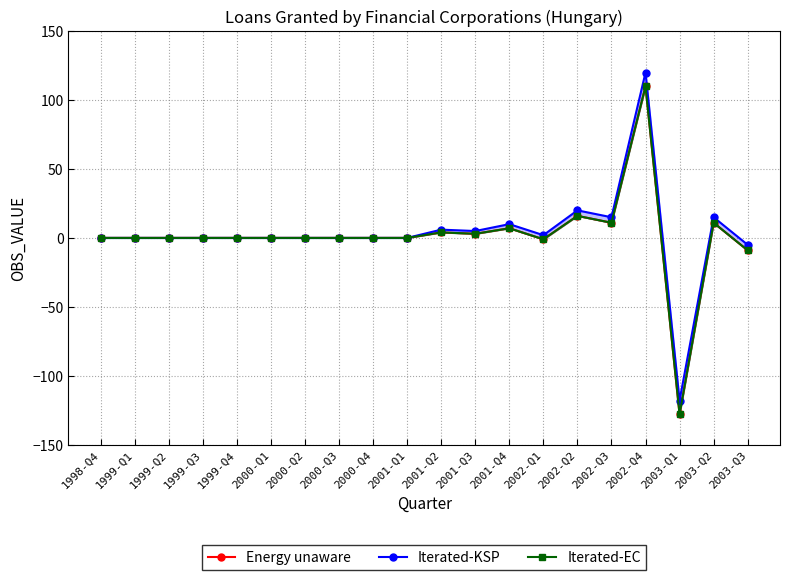

What is the average value of the Iterated-EC series?

1